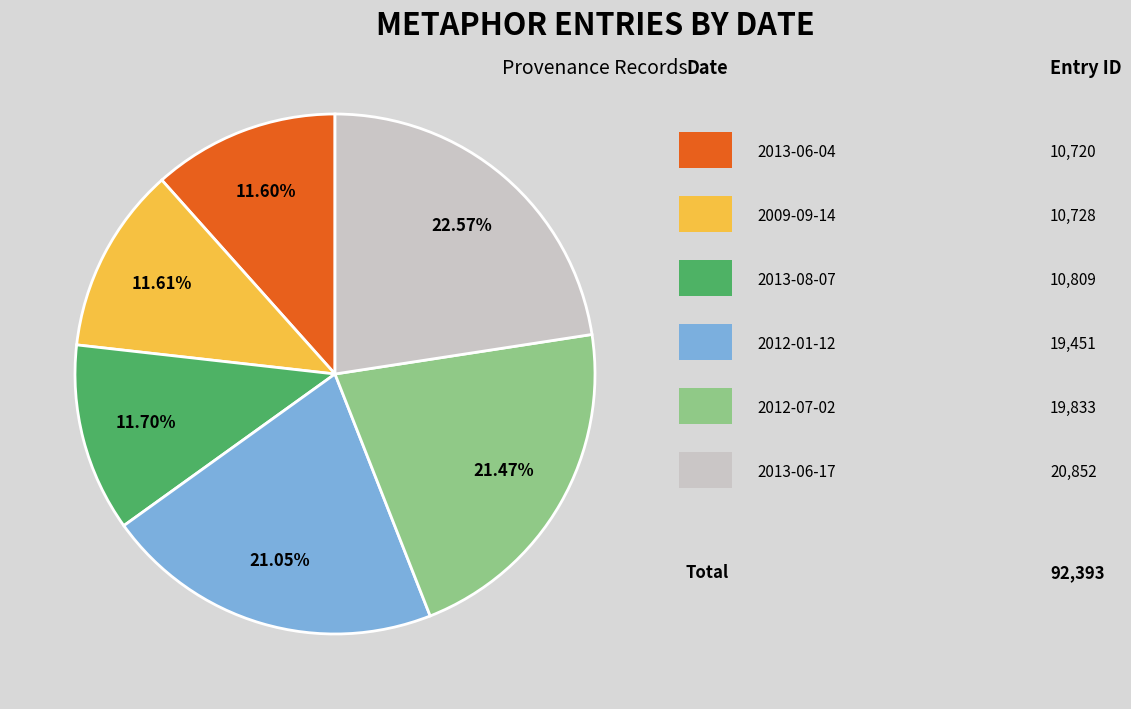

Does any single category account for the majority?

No